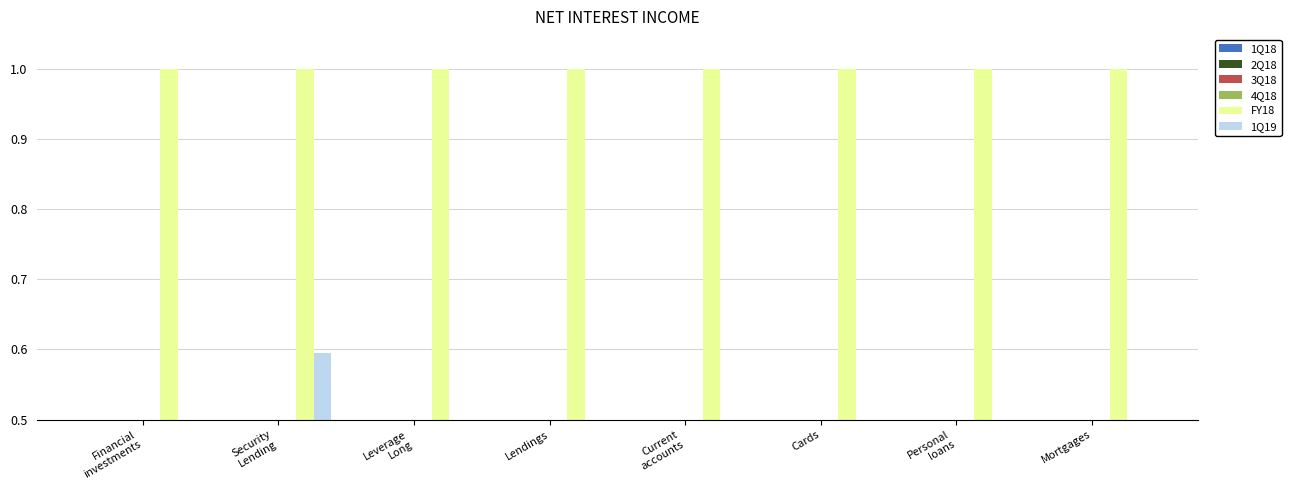

At which category is the sum across all series the highest?

Security
Lending